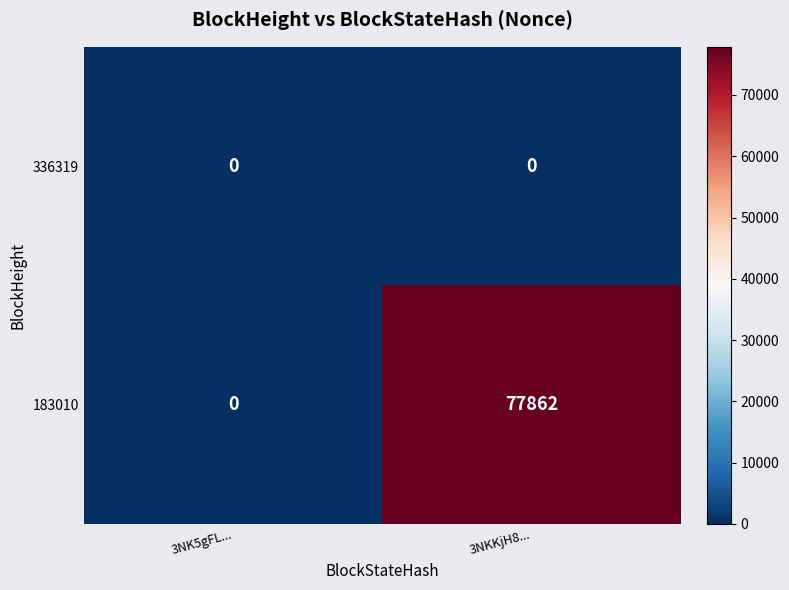

What is the difference between the maximum and minimum values in the 183010 series?

77862